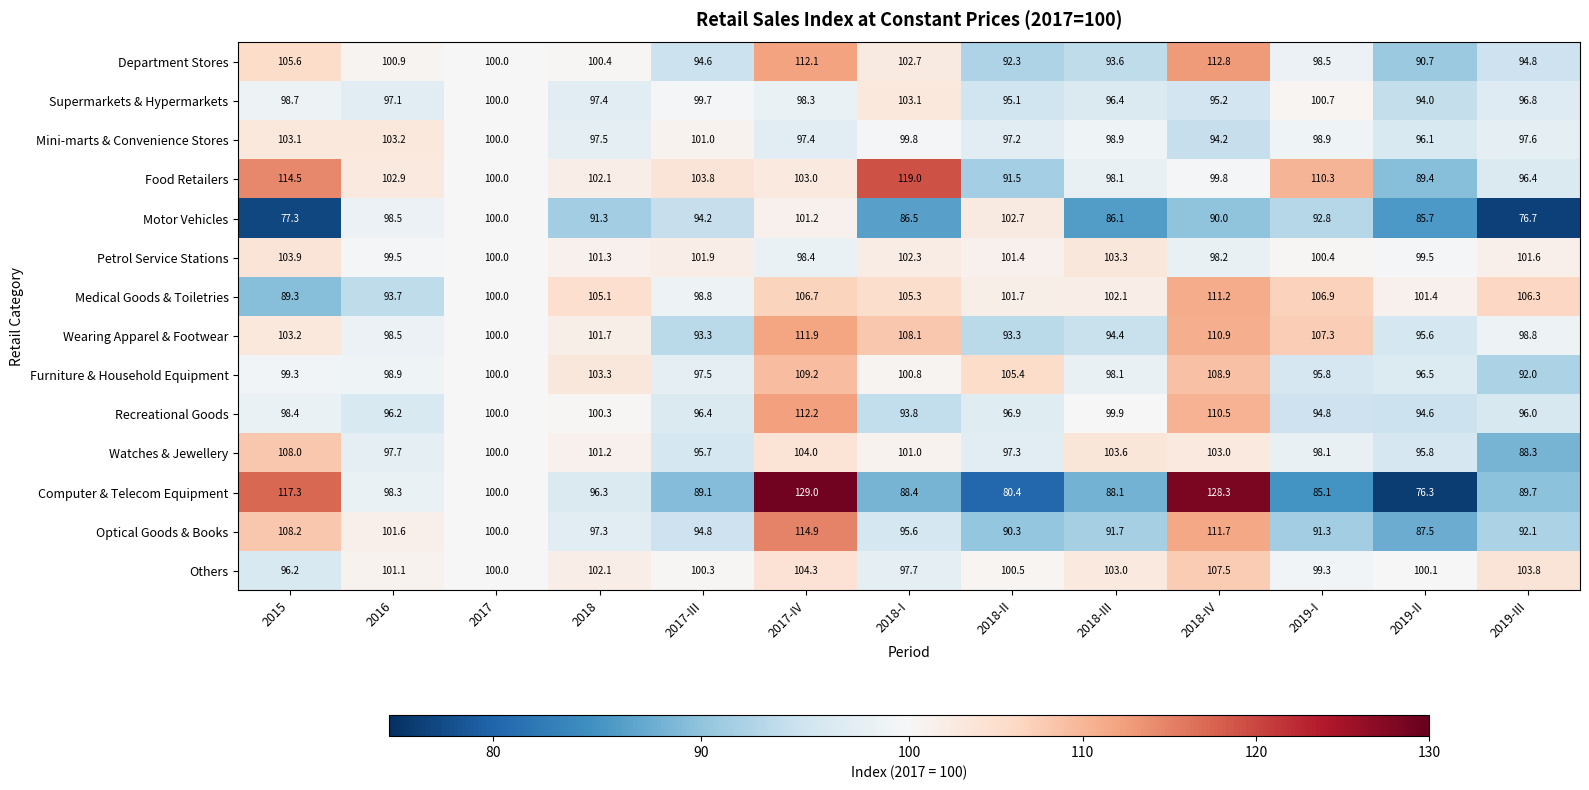

What is the difference between the second highest and minimum values in the Computer & Telecom Equipment series?

52.0